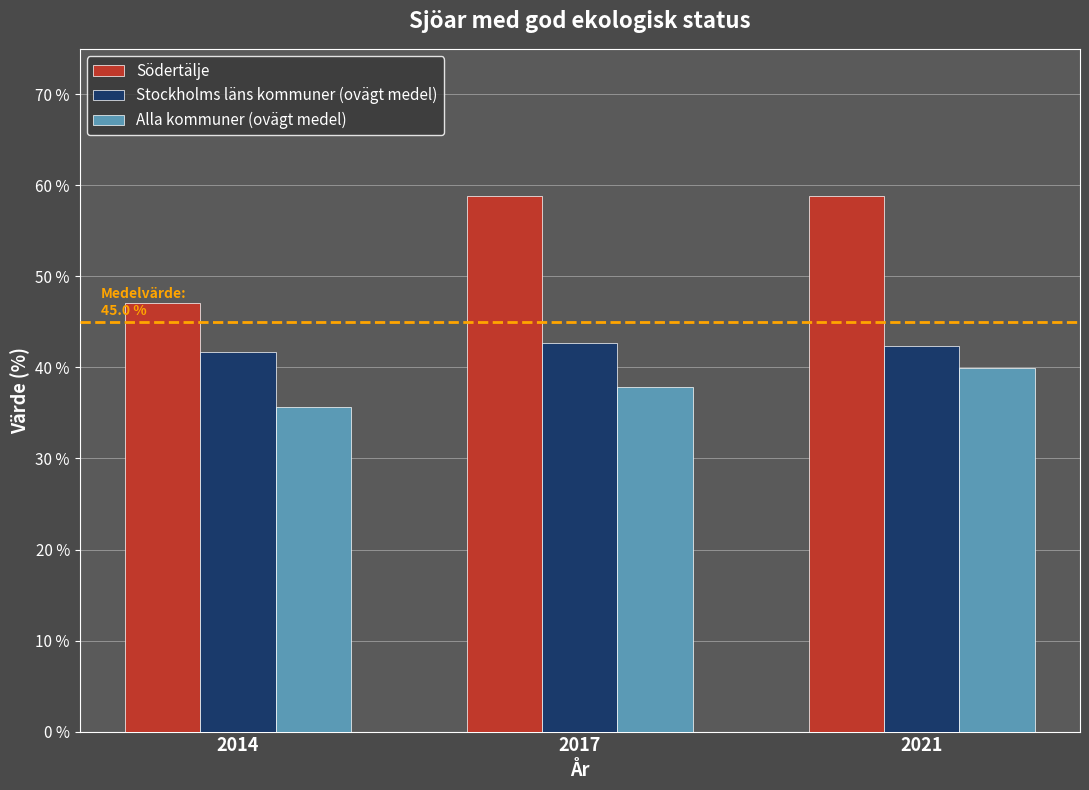

Where does the Alla kommuner (ovägt medel) series first go above 37?

2017